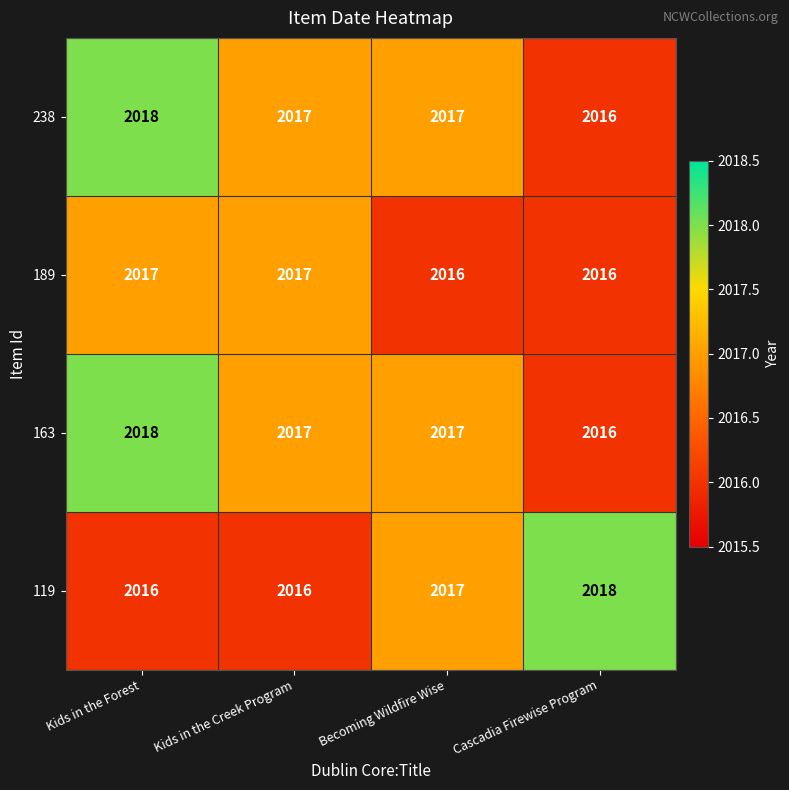

Reading left to right, list all the values displayed in this chart.

238: 2018	2017	2017	2016
189: 2017	2017	2016	2016
163: 2018	2017	2017	2016
119: 2016	2016	2017	2018